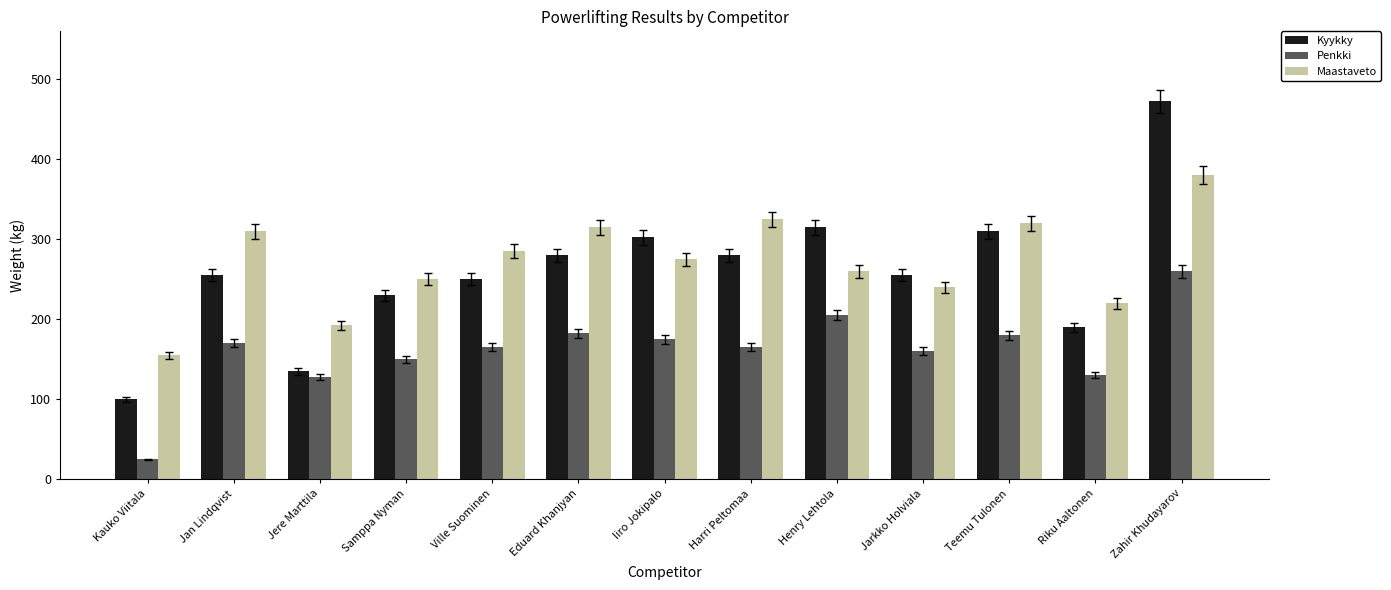

What is the approximate value of Penkki at Harri Peltomaa?

165.0